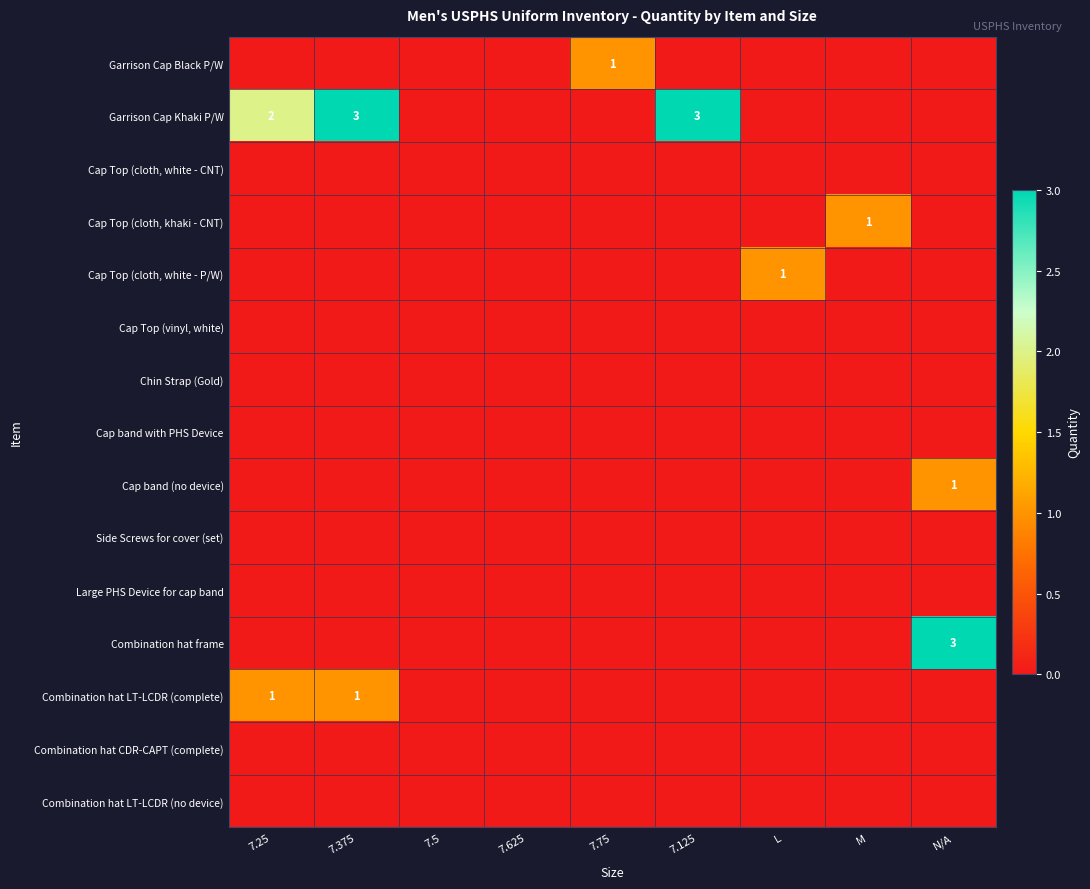

What is the total value across all series at 7.75?

1